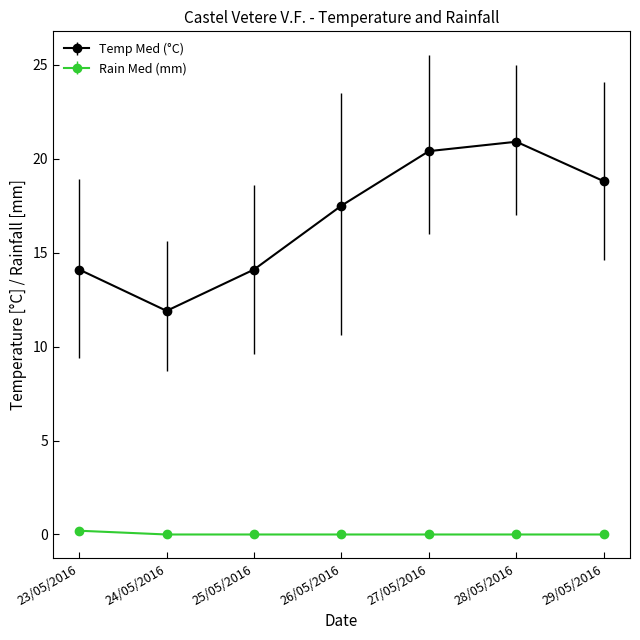

True or false: Rain Med (mm) and Temp Med (°C) intersect in this chart.

False